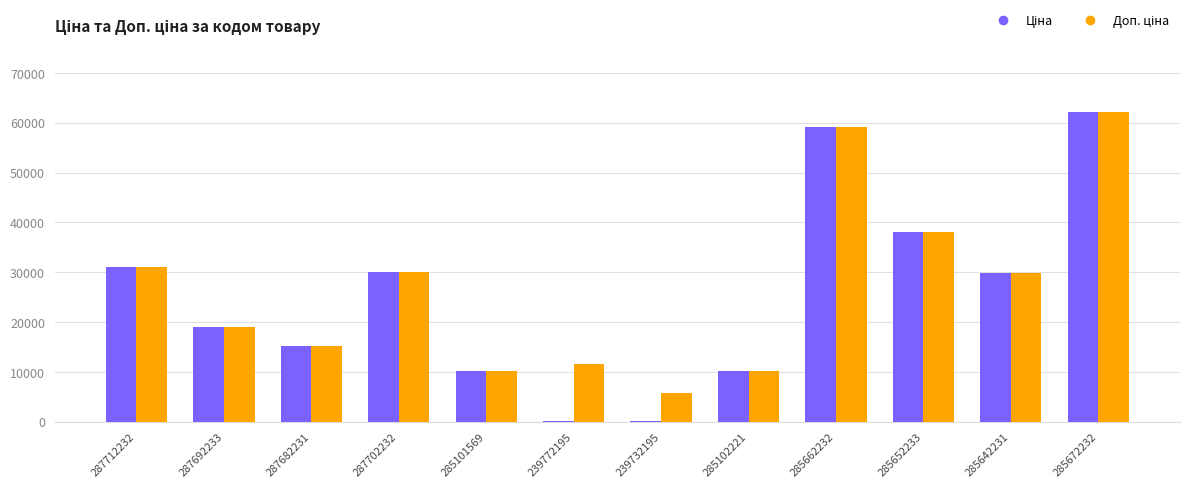

What is the maximum value shown in the chart?

62116.9